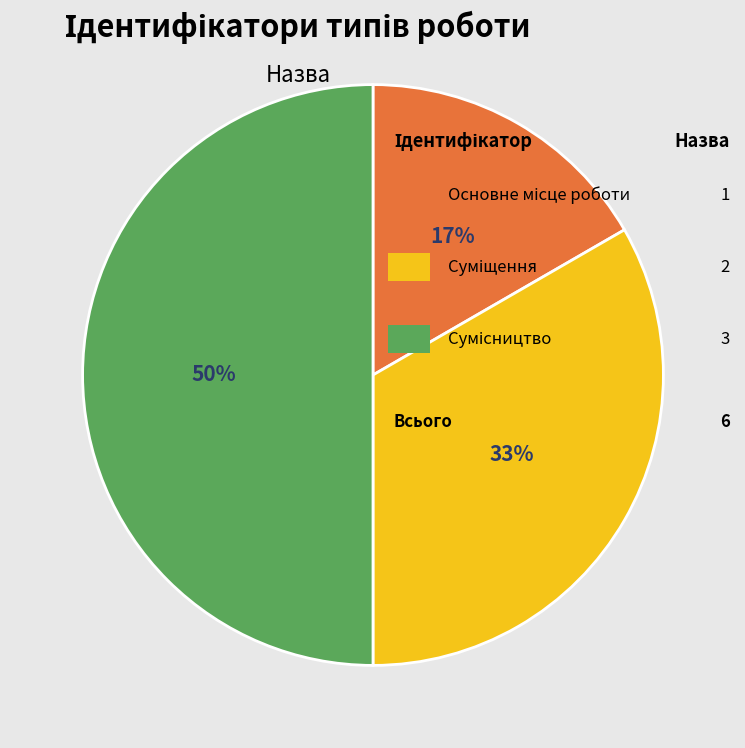

To the nearest percent, what is the average slice percentage?

33%